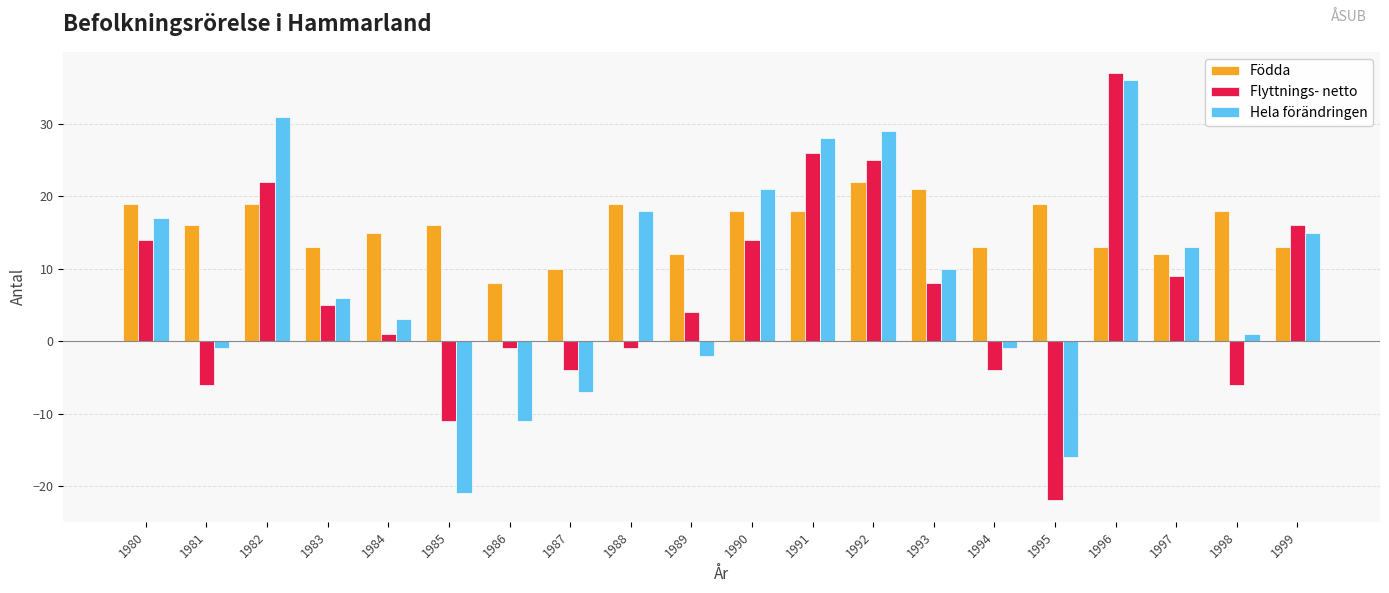

Reading right to left, list all the values displayed in this chart.

Födda: 1999=13	1998=18	1997=12	1996=13	1995=19	1994=13	1993=21	1992=22	1991=18	1990=18	1989=12	1988=19	1987=10	1986=8	1985=16	1984=15	1983=13	1982=19	1981=16	1980=19
Flyttnings- netto: 1999=16	1998=-6	1997=9	1996=37	1995=-22	1994=-4	1993=8	1992=25	1991=26	1990=14	1989=4	1988=-1	1987=-4	1986=-1	1985=-11	1984=1	1983=5	1982=22	1981=-6	1980=14
Hela förändringen: 1999=15	1998=1	1997=13	1996=36	1995=-16	1994=-1	1993=10	1992=29	1991=28	1990=21	1989=-2	1988=18	1987=-7	1986=-11	1985=-21	1984=3	1983=6	1982=31	1981=-1	1980=17